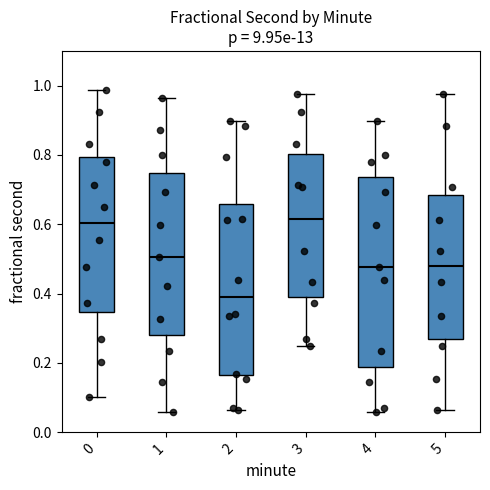

Reading left to right, transcribe this box plot: for each box, give where its median line is, the range the box spans, and where its two whiskers end, as read against the y-axis. The values are not printed on the chart, so give them approximately, as read against the axis.

0: median 0.60, box 0.34 to 0.80, whiskers 0.10 to 0.98
1: median 0.50, box 0.28 to 0.74, whiskers 0.06 to 0.96
2: median 0.40, box 0.16 to 0.66, whiskers 0.06 to 0.90
3: median 0.62, box 0.38 to 0.80, whiskers 0.24 to 0.98
4: median 0.48, box 0.18 to 0.74, whiskers 0.06 to 0.90
5: median 0.48, box 0.26 to 0.68, whiskers 0.06 to 0.98